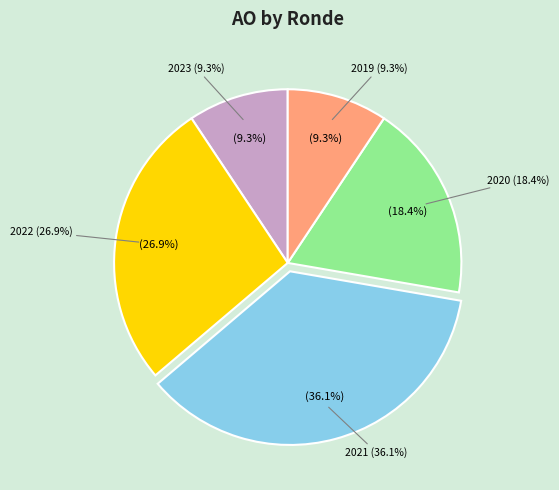

Does 2020 2de aanpassing ontwerp represent more than half of the total?

No